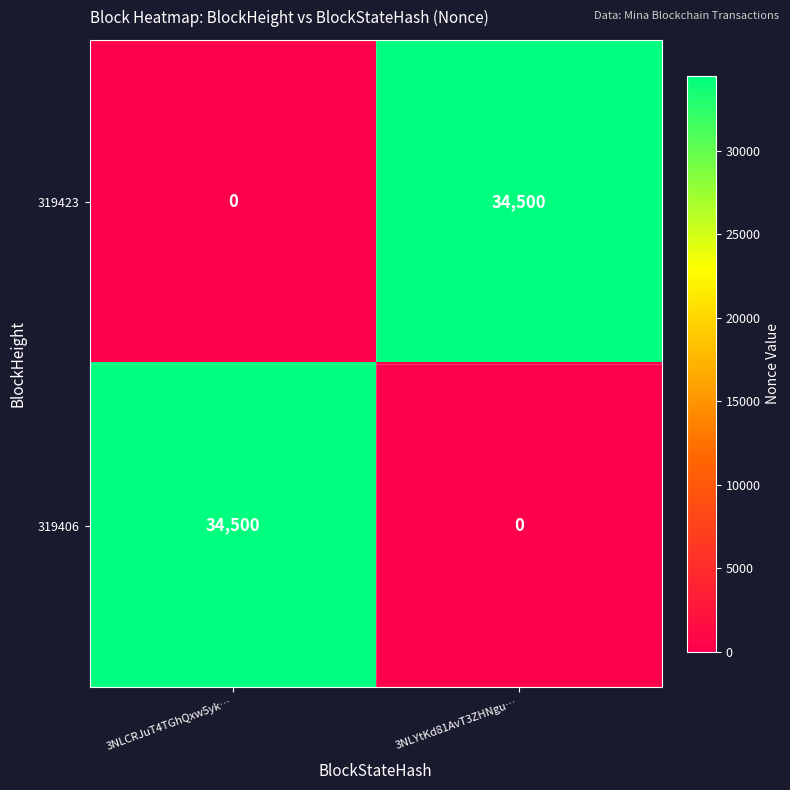

What is the total value across all series at 3NLCRJuT4TGhQxw5yk…?

34500